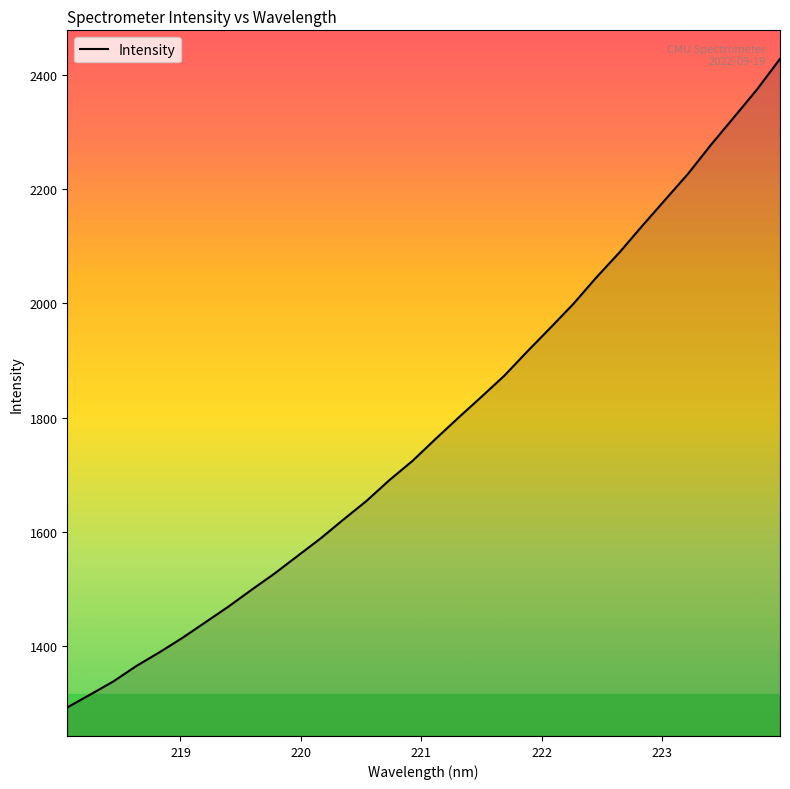

What is the difference between the maximum and minimum values?

1135.8